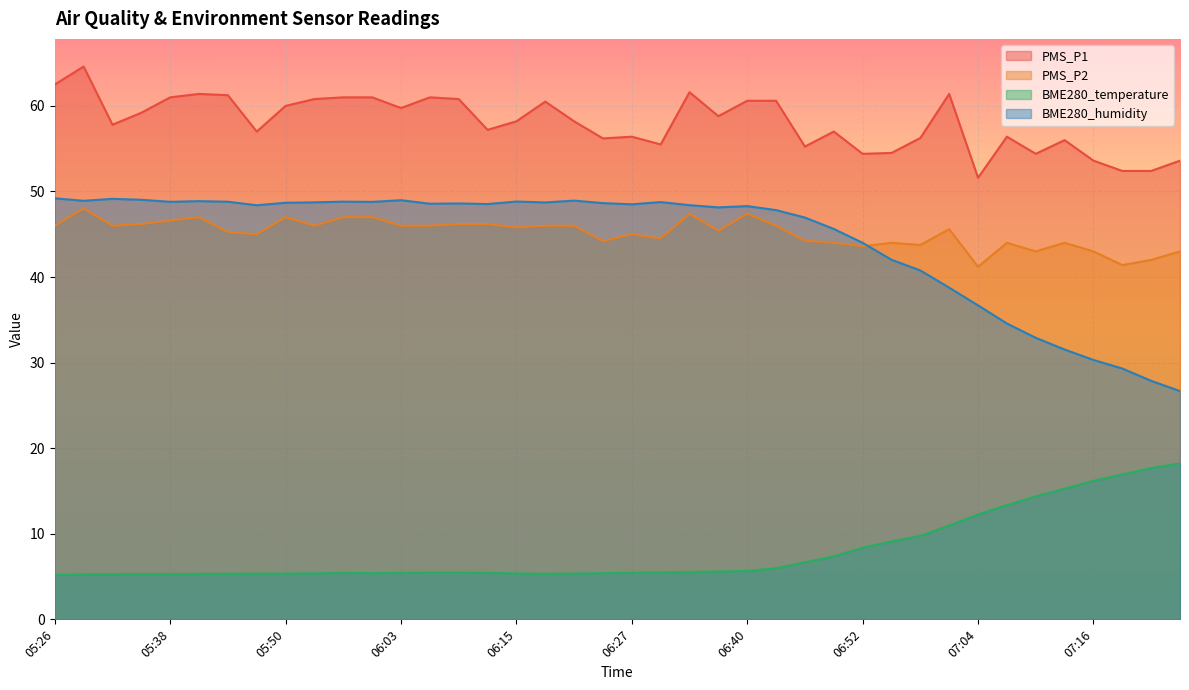

True or false: PMS_P2 and PMS_P1 intersect in this chart.

False